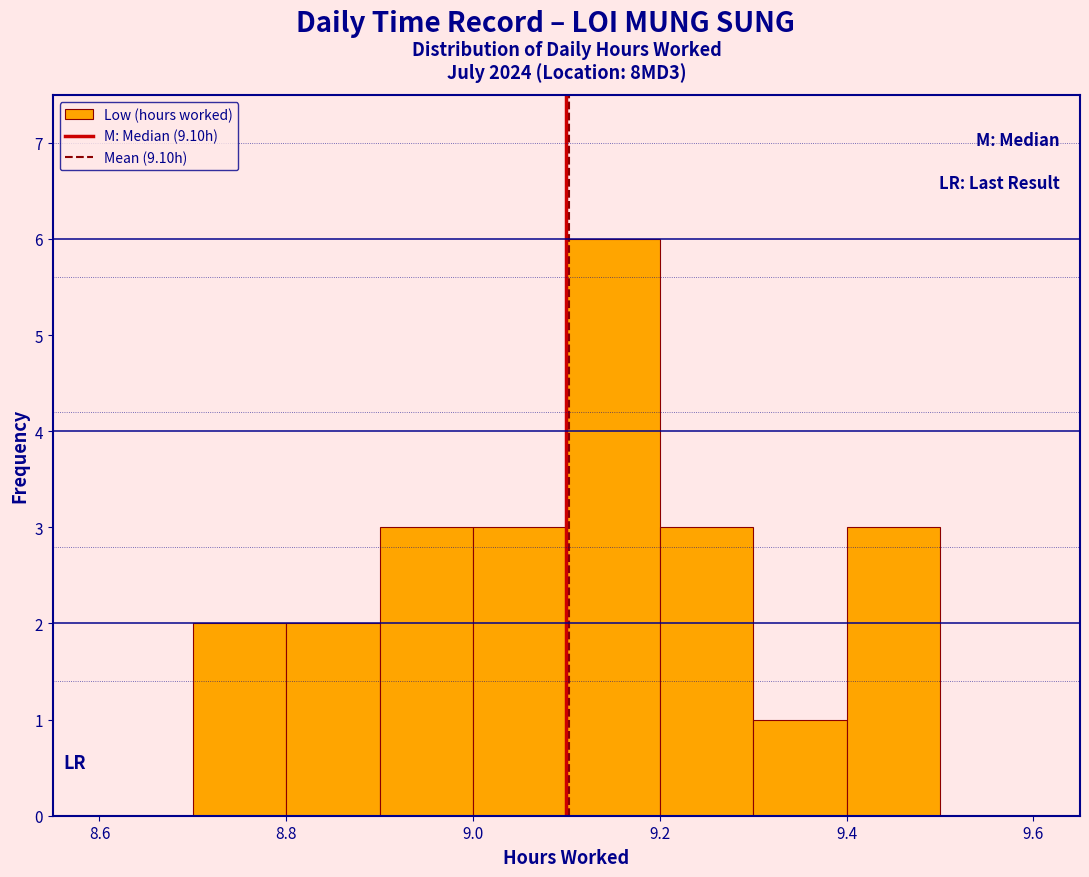

Reading left to right, list every bar in this chart as the range it spans on the x-axis followed by its height. The values are not printed on the chart, so give them approximately, as read against the axis.

8.6 to 8.7: 0
8.7 to 8.8: 2
8.8 to 8.9: 2
8.9 to 9.0: 3
9.0 to 9.1: 3
9.1 to 9.2: 6
9.2 to 9.3: 3
9.3 to 9.4: 1
9.4 to 9.5: 3
9.5 to 9.6: 0